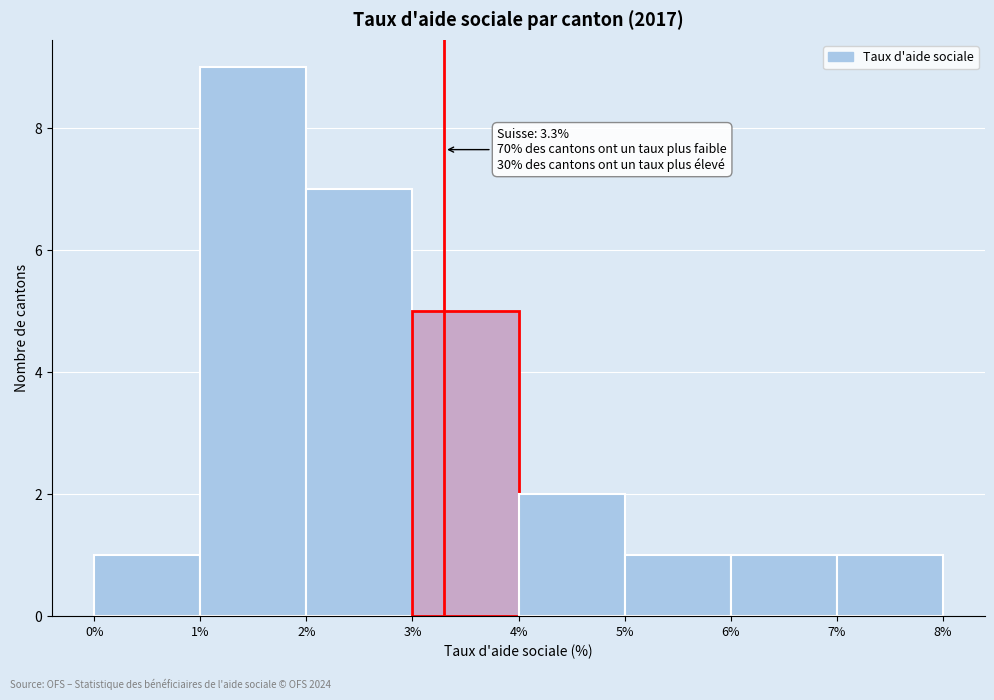

Over which range of the x-axis is the bar tallest?

1% to 2%